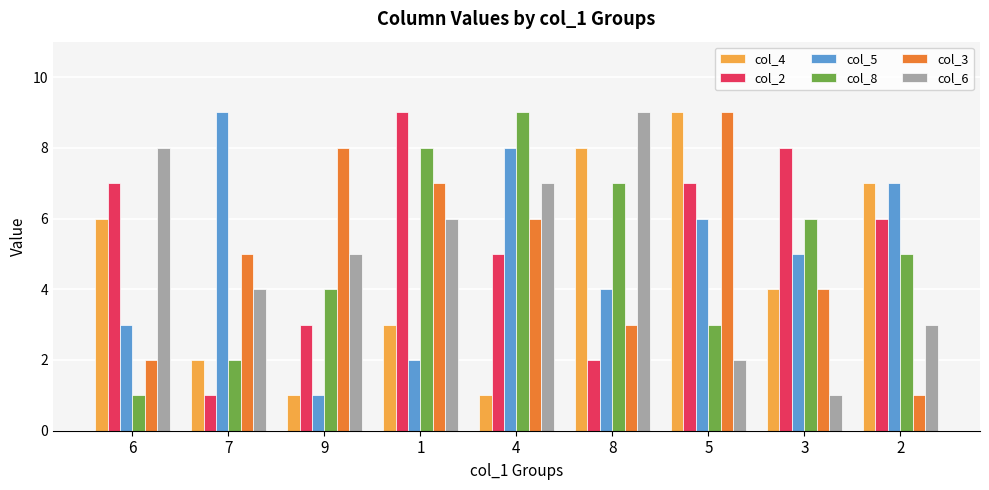

What value does the col_5 series have at 9?

1